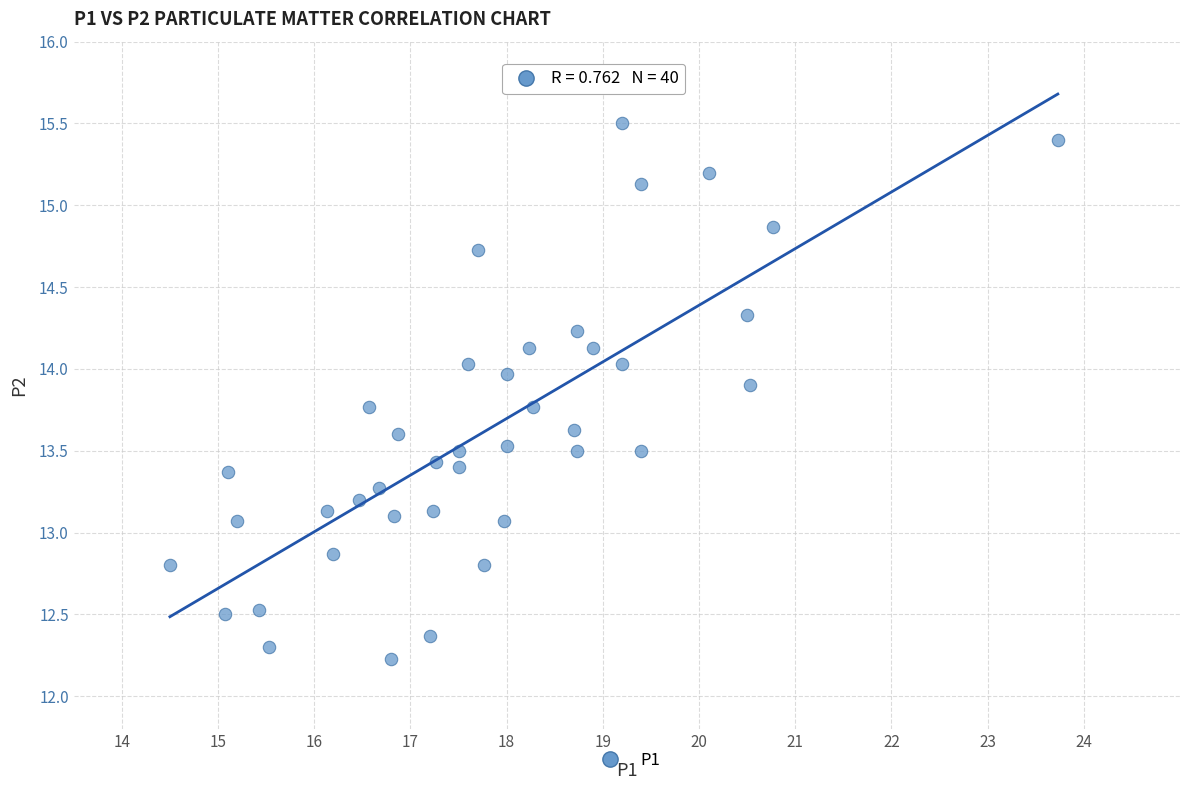

What is the range of Y values (max minus min)?

3.3